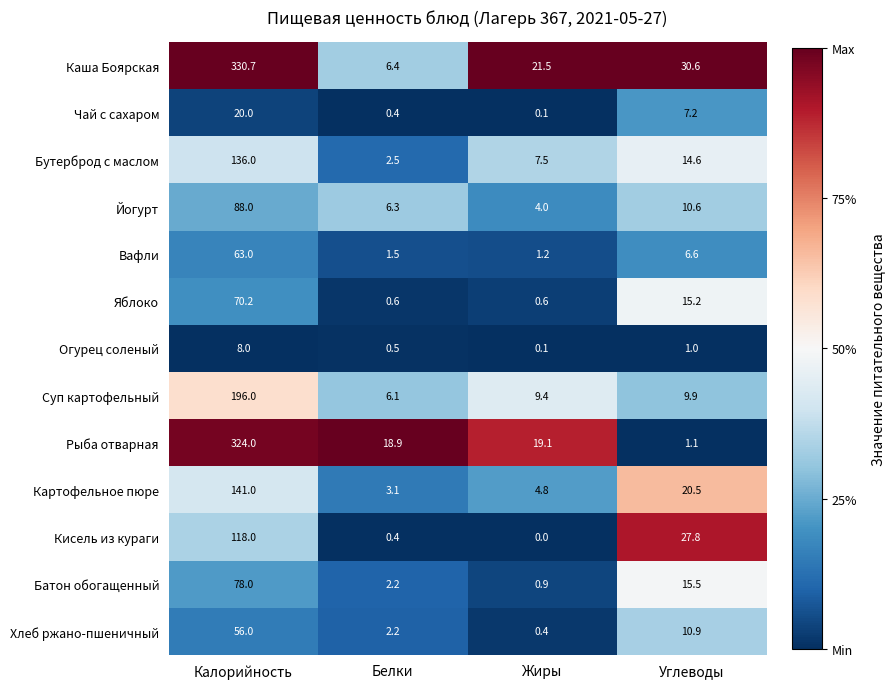

Which series changed the most between Белки and Углеводы?

Кисель из кураги